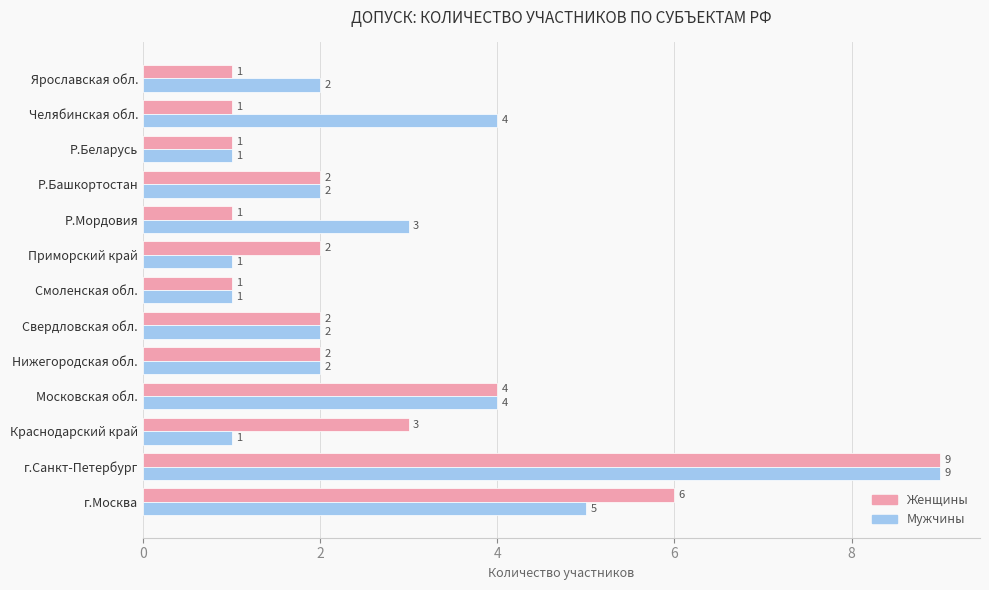

True or false: Мужчины has a value of 4 at Московская обл..

True